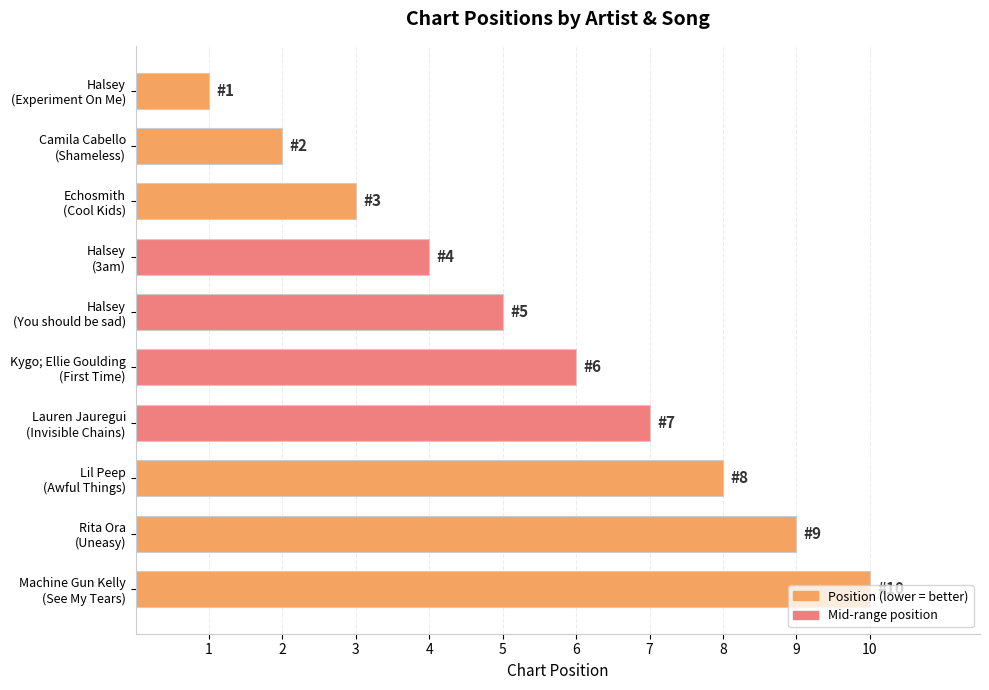

Count the number of categories in the chart.

10